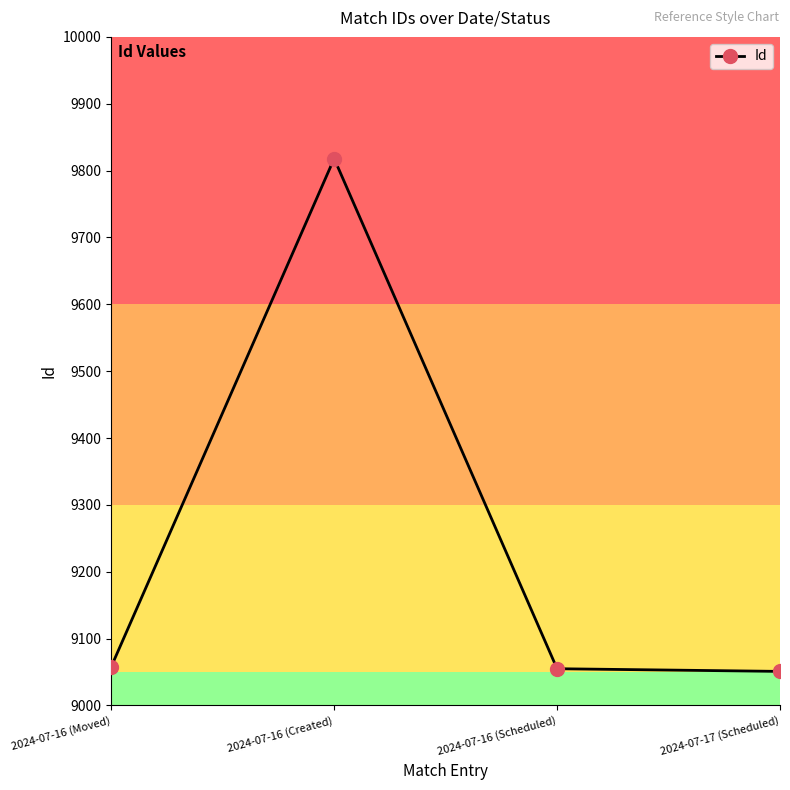

How many lines are shown in the chart?

1